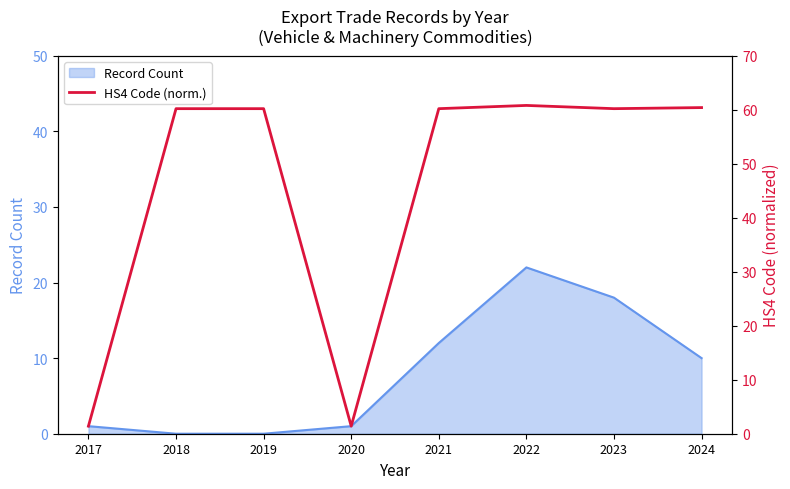

How many categories are shown in the chart?

8